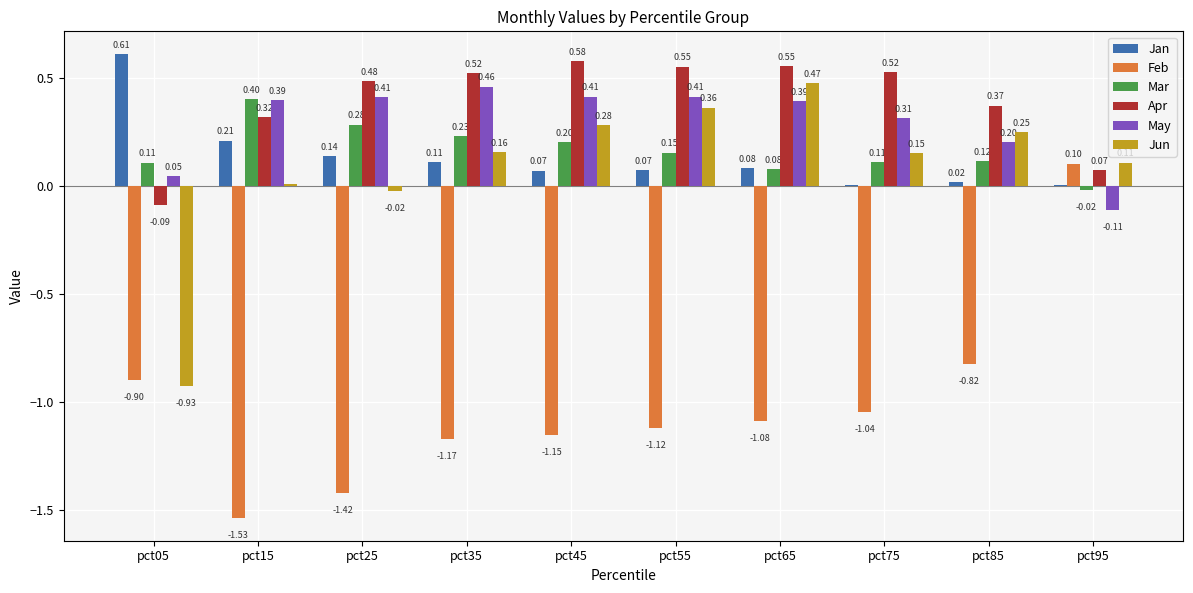

What is the sum of all Jan values?

1.3